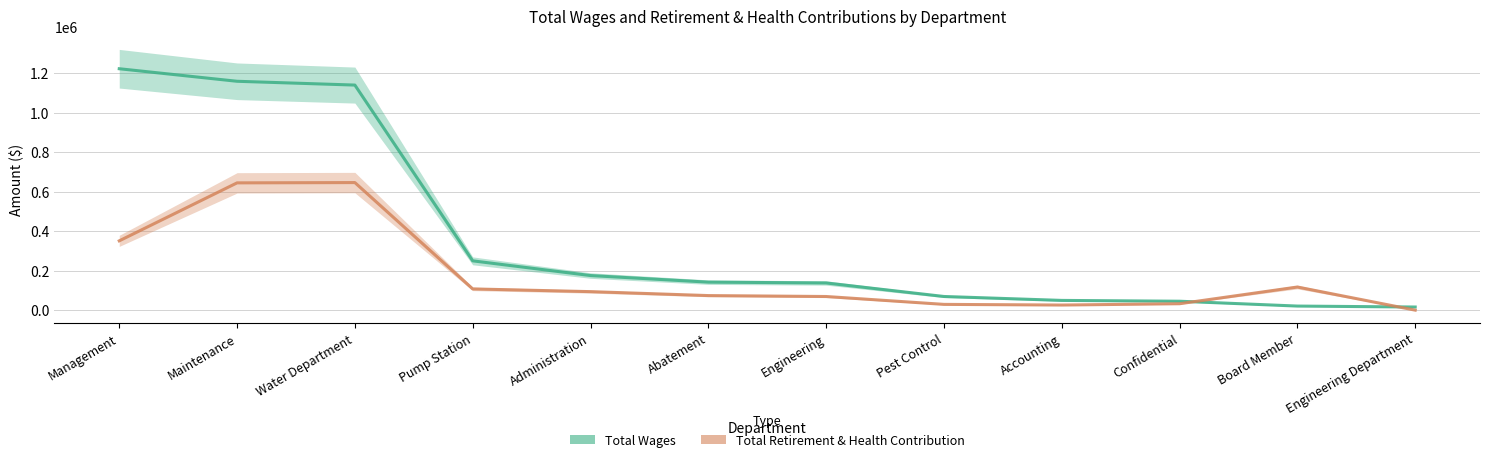

Is the value of Total Retirement & Health Contribution at Engineering Department greater than the value of Total Wages at Pest Control?

No